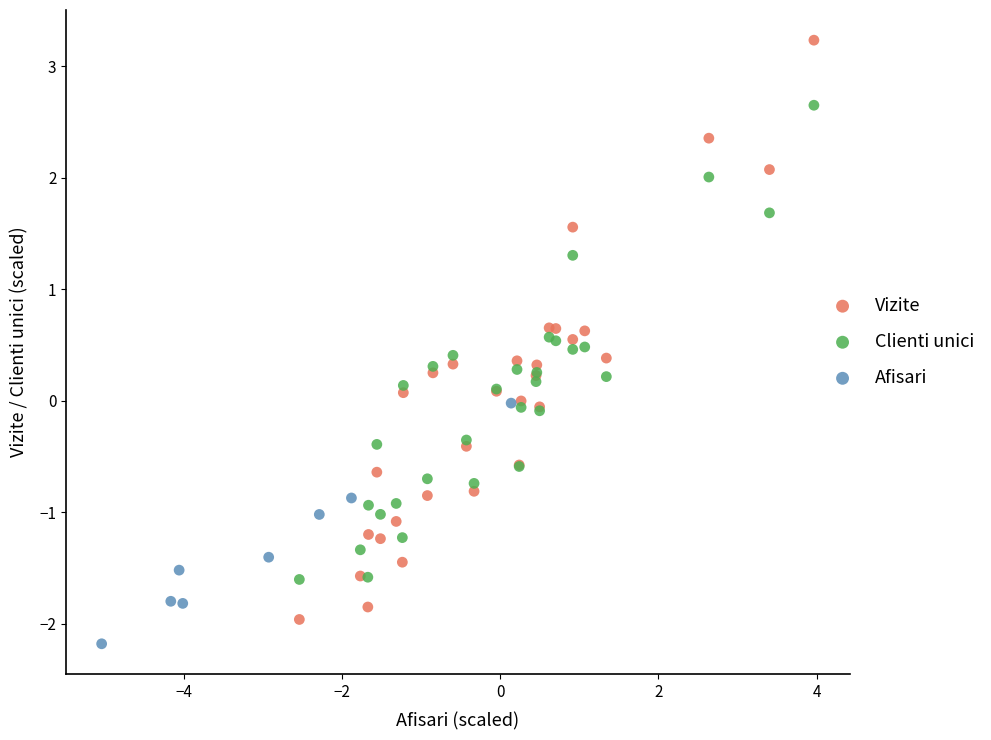

Which series contains the lowest Y value?

Afisari